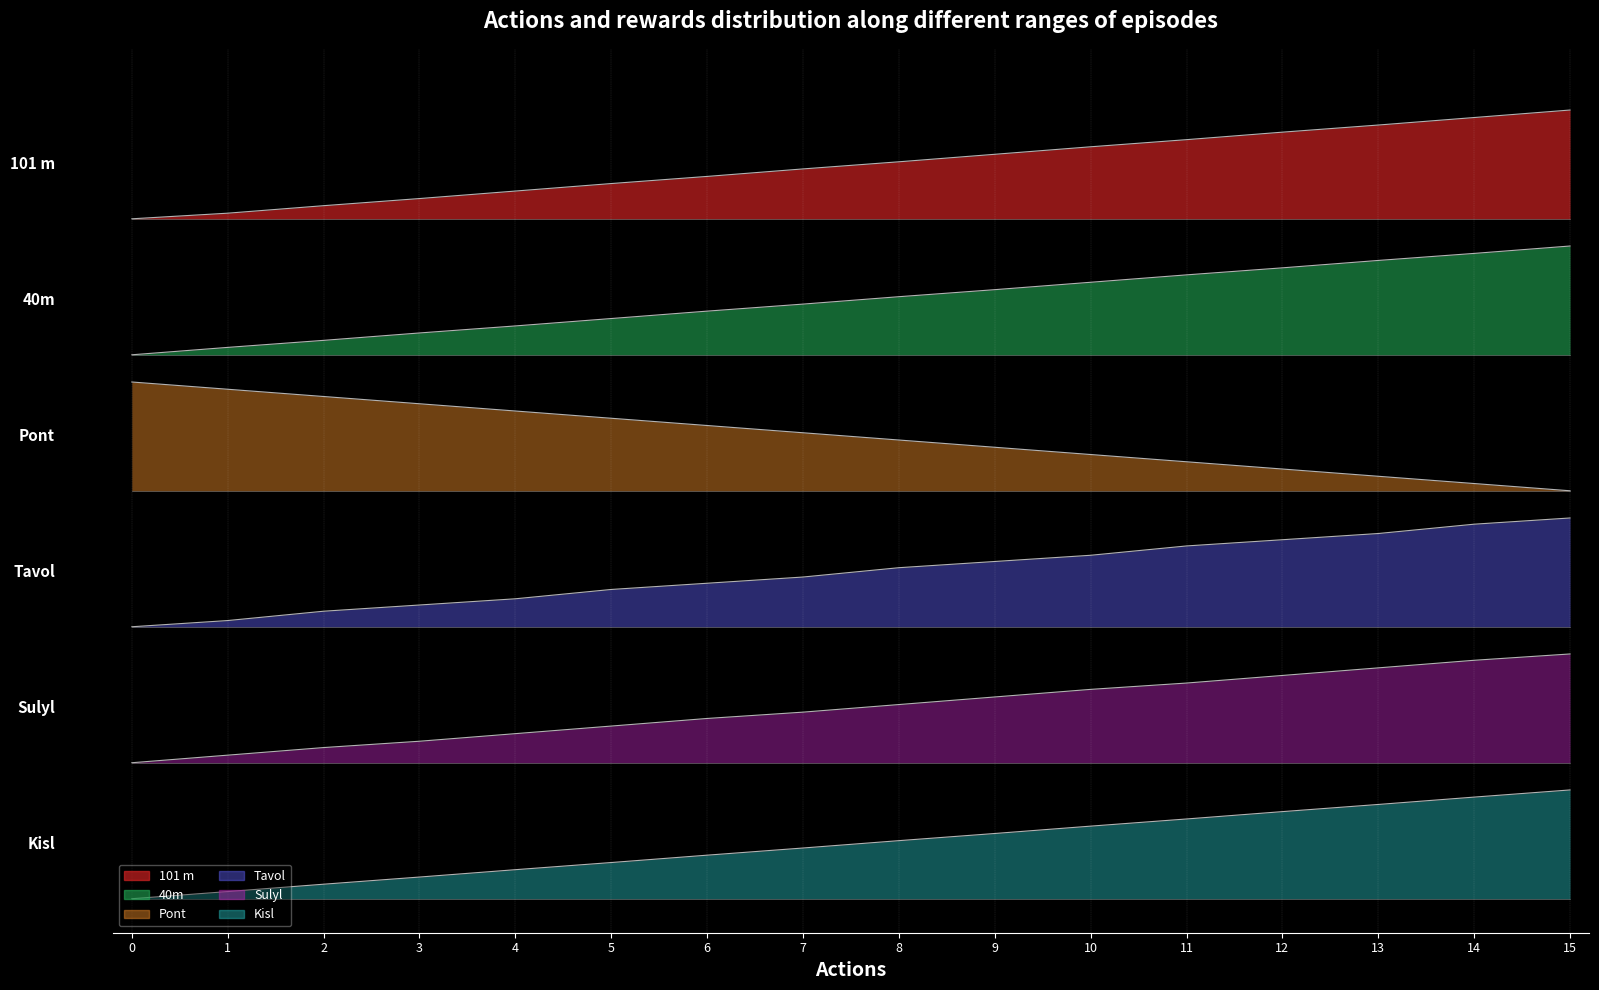

What is the value of the Pont point at the 10th from the left?

4.0